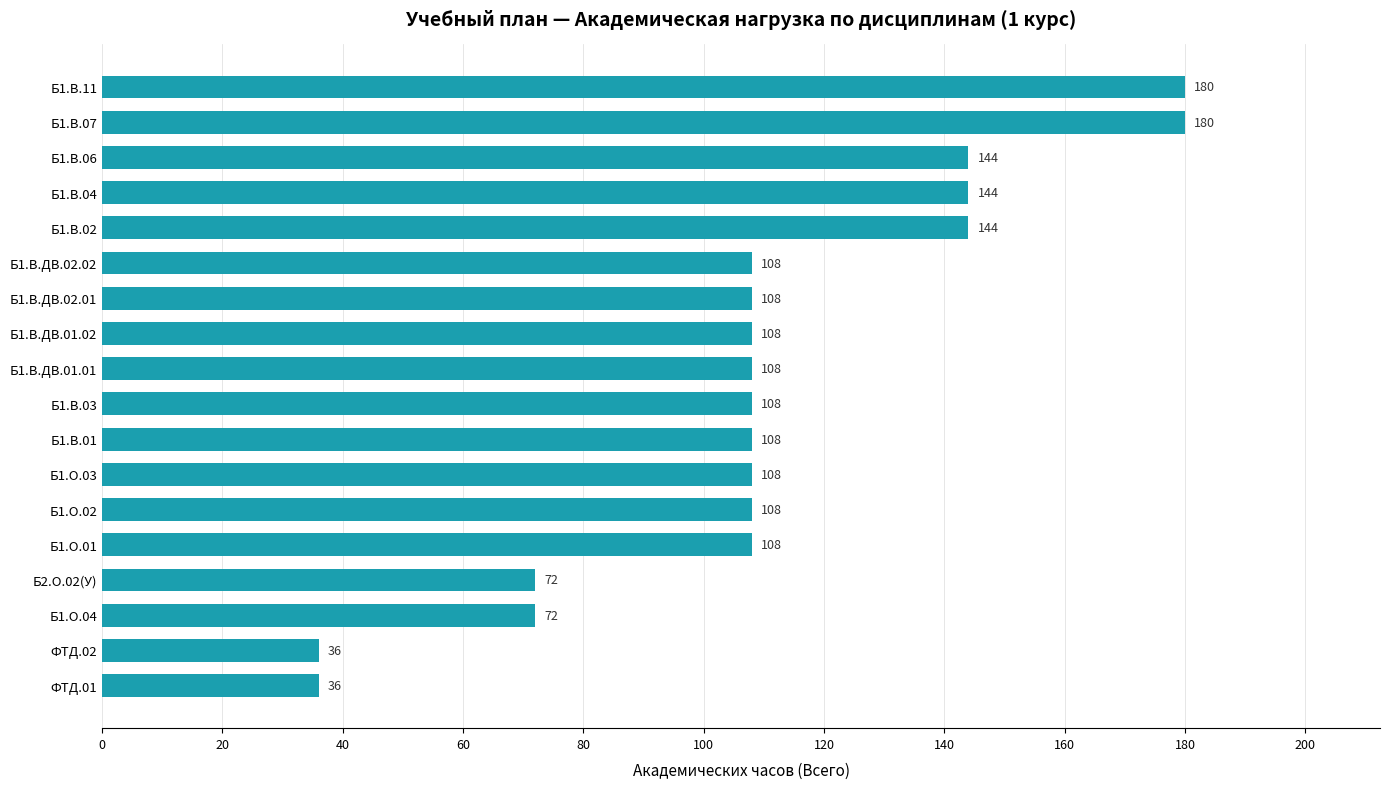

Reading bottom to top, transcribe all the data shown in this chart.

ФТД.01=36	ФТД.02=36	Б1.О.04=72	Б2.О.02(У)=72	Б1.О.01=108	Б1.О.02=108	Б1.О.03=108	Б1.В.01=108	Б1.В.03=108	Б1.В.ДВ.01.01=108	Б1.В.ДВ.01.02=108	Б1.В.ДВ.02.01=108	Б1.В.ДВ.02.02=108	Б1.В.02=144	Б1.В.04=144	Б1.В.06=144	Б1.В.07=180	Б1.В.11=180